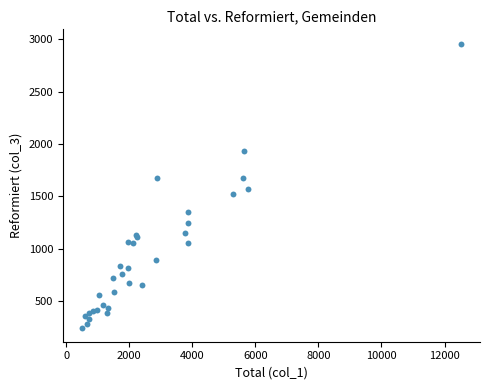

What Y value in the scatter plot is closest to 1603?

1571